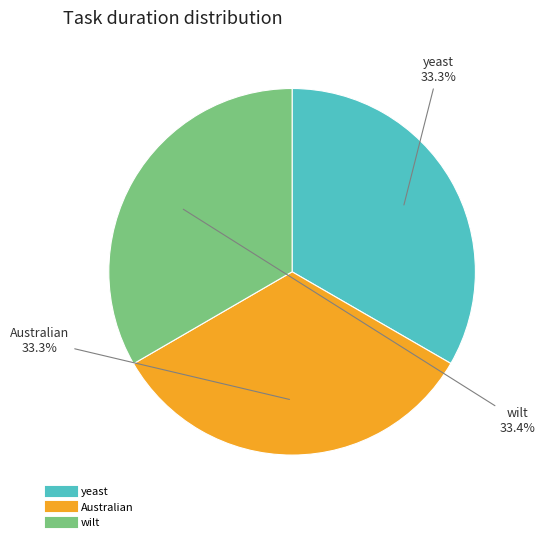

To the nearest percent, what is the average slice percentage?

33%